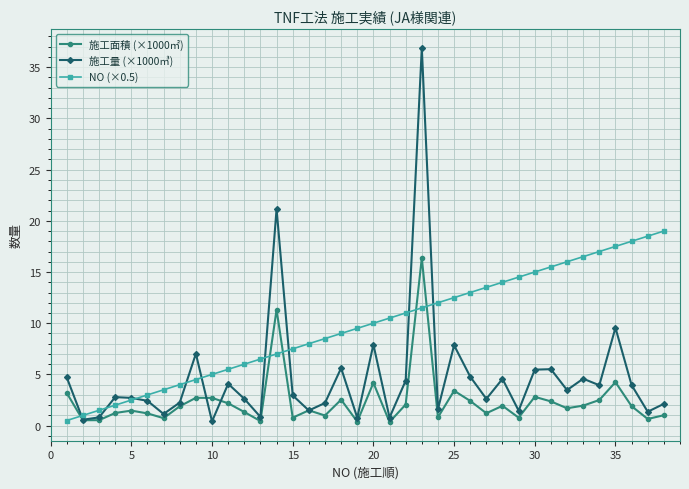

At how many categories does at least one series exceed 31?

1